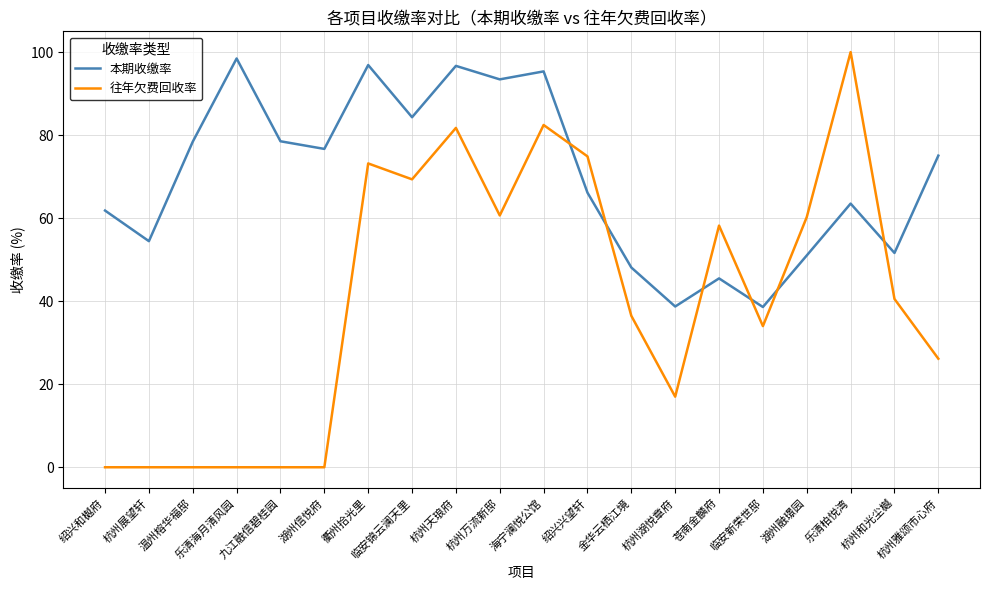

How many times do 本期收缴率 and 往年欠费回收率 cross each other?

6